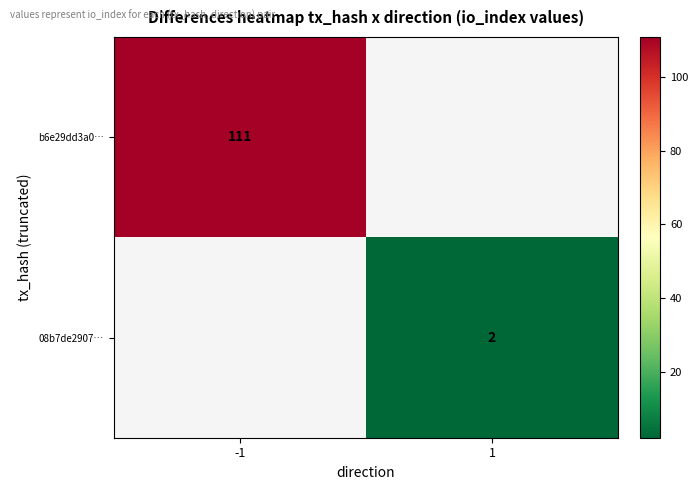

The b6e29dd3a0… series shows 111 at -1. True or false?

True